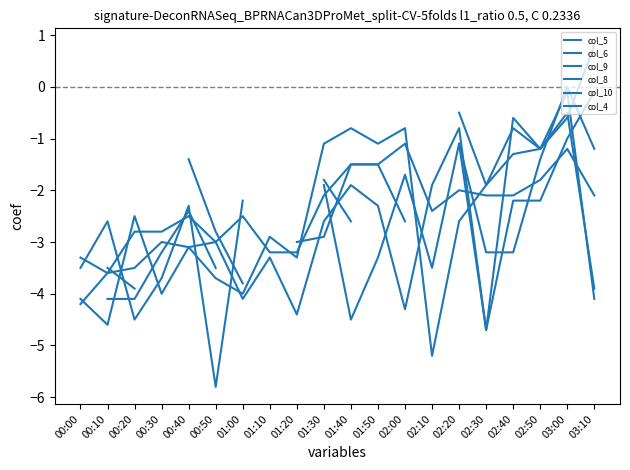

Read the col_6 value at 01:10.

-3.2